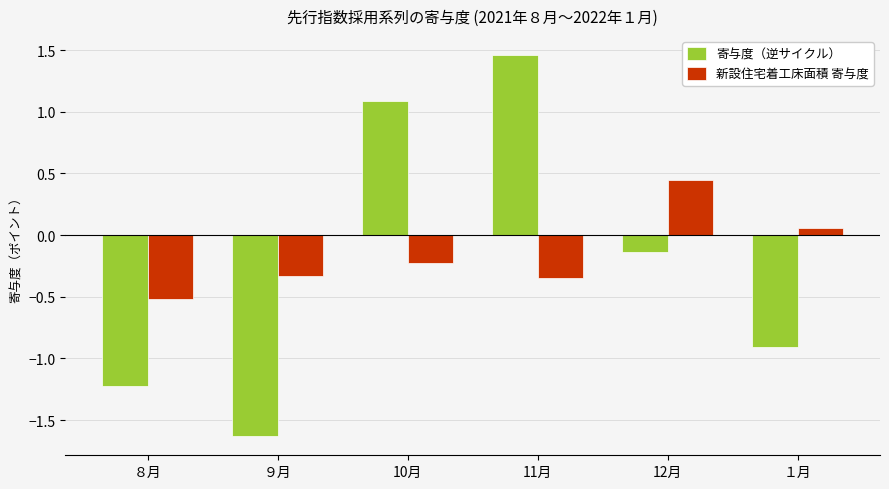

At how many categories does at least one series exceed 0?

4